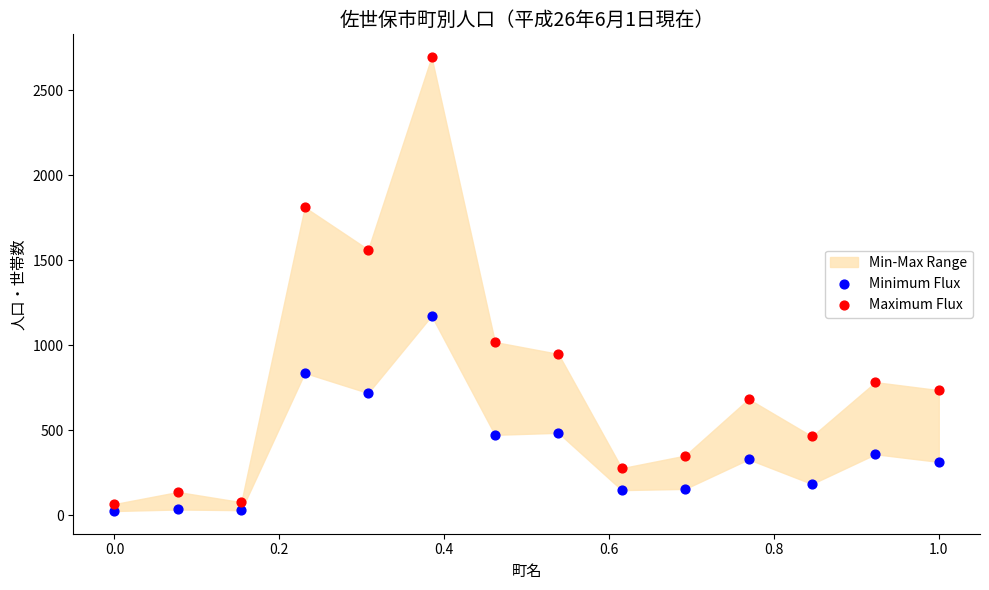

Which series has the largest Y range (max minus min)?

Maximum Flux